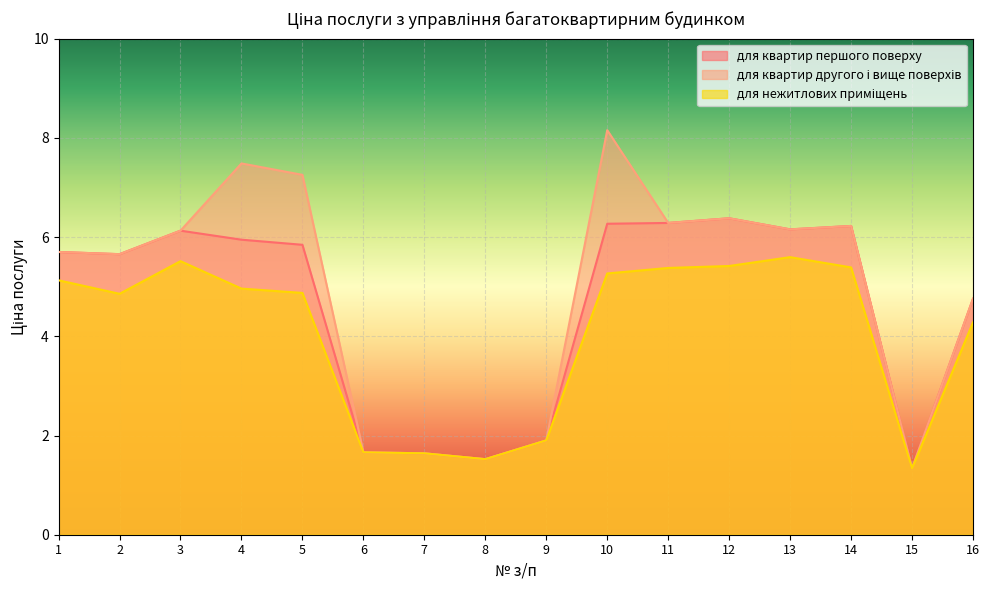

How many lines are shown in the chart?

3